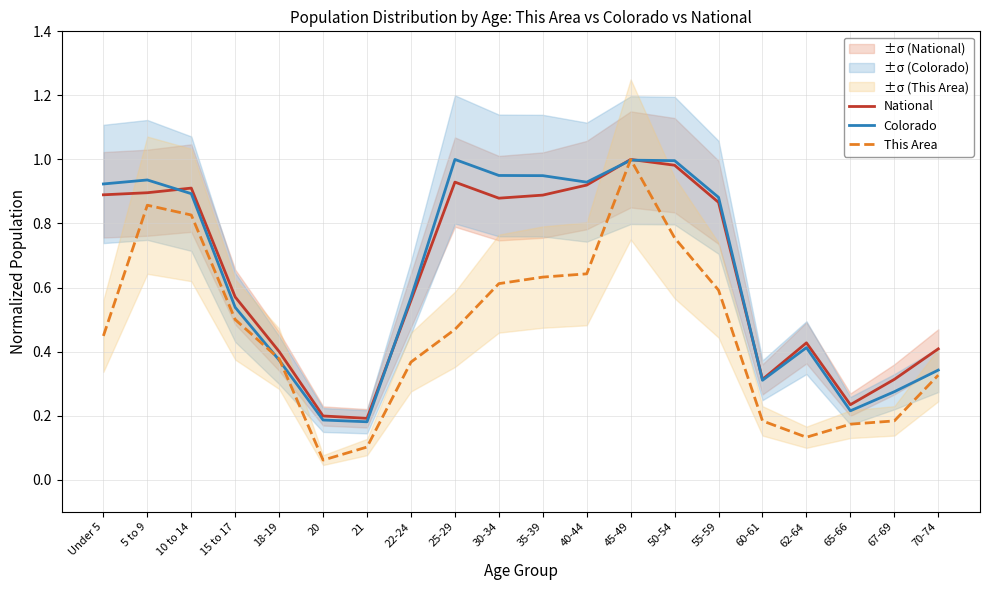

Between which two adjacent categories do Colorado and This Area first intersect?

15 to 17 and 18-19